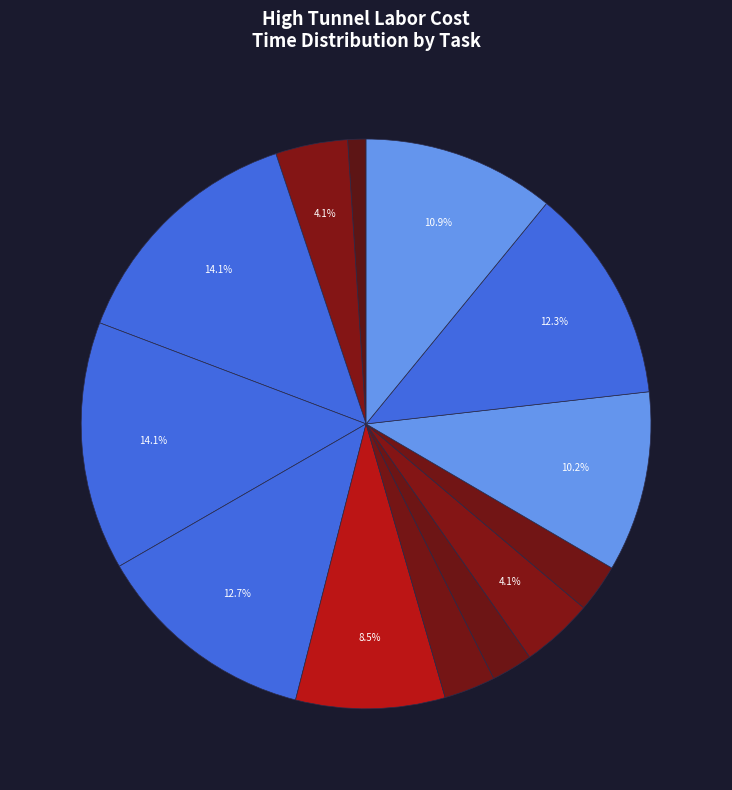

How many slices are in this pie chart?

13